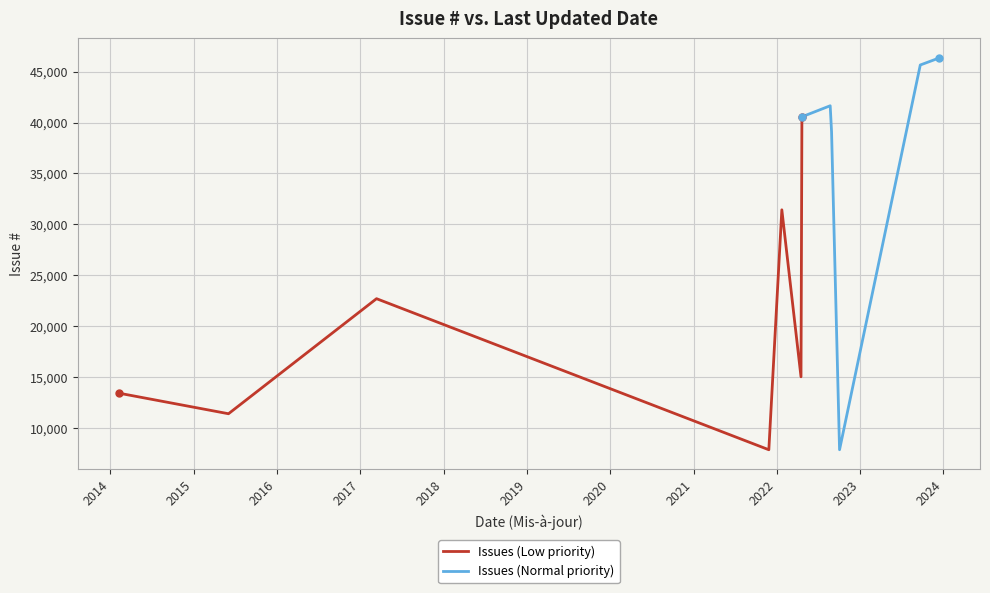

What is the lowest value of the Issues (Low priority) series?

7859